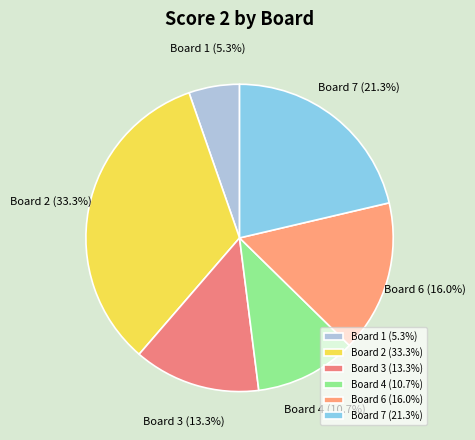

To the nearest percent, what percentage of the pie is Board 4?

11%